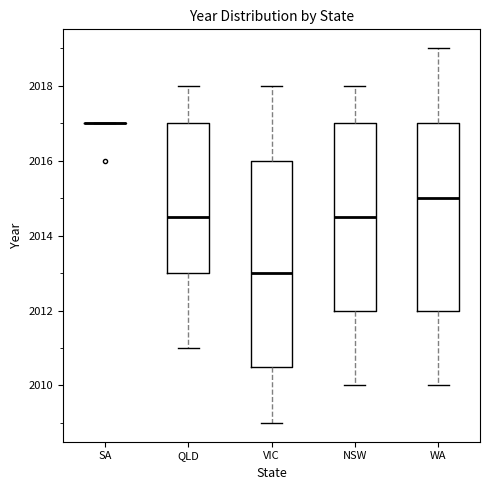

Reading left to right, read every box against the y-axis: the position of its median line, the range the box covers, and the ends of its whiskers. The values are not printed on the chart, so give them approximately, as read against the axis.

SA: box collapsed to a line at 2017.0, whiskers 2017.0 to 2017.0
QLD: median 2014.6, box 2013.0 to 2017.0, whiskers 2011.0 to 2018.0
VIC: median 2013.0, box 2010.6 to 2016.0, whiskers 2009.0 to 2018.0
NSW: median 2014.6, box 2012.0 to 2017.0, whiskers 2010.0 to 2018.0
WA: median 2015.0, box 2012.0 to 2017.0, whiskers 2010.0 to 2019.0